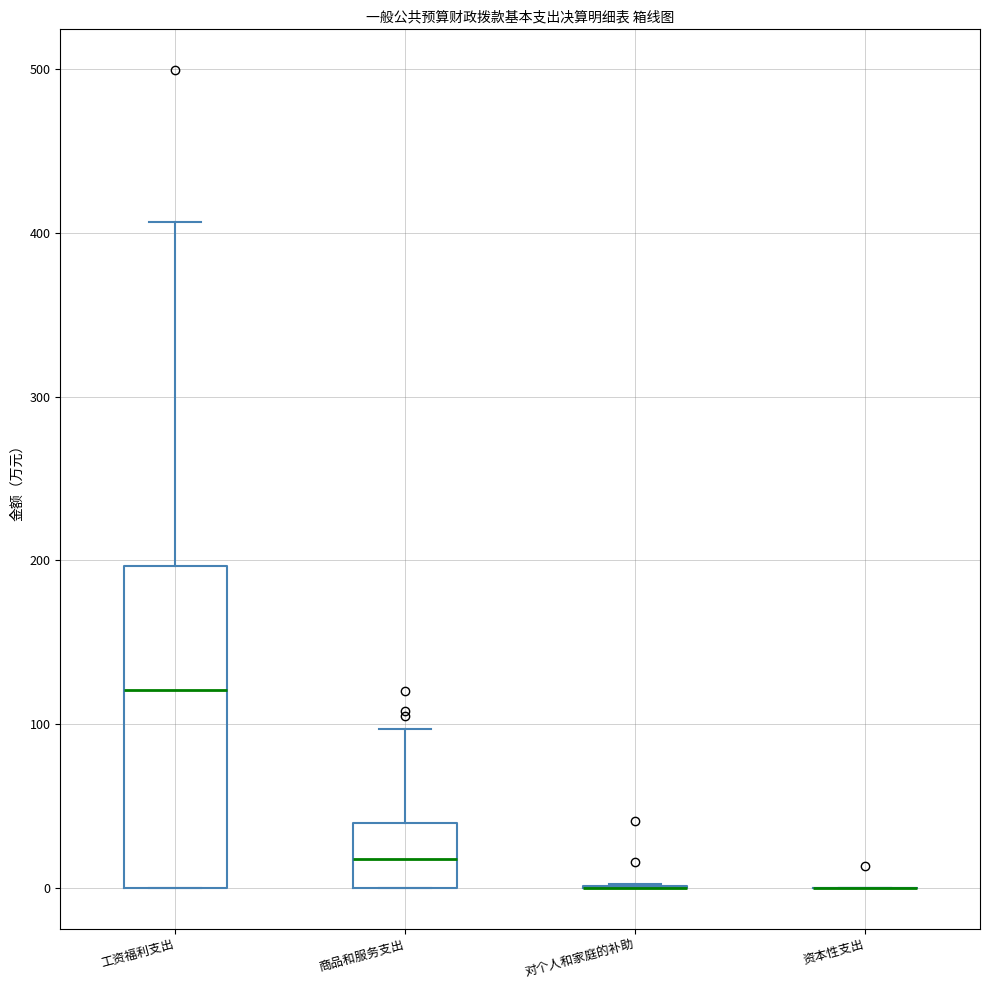

Reading left to right, read every box against the y-axis: the position of its median line, the range the box covers, and the ends of its whiskers. The values are not printed on the chart, so give them approximately, as read against the axis.

工资福利支出: median 120, box 0 to 200, whiskers 0 to 410
商品和服务支出: median 20, box 0 to 40, whiskers 0 to 100
对个人和家庭的补助: box collapsed to a line at 0, whiskers 0 to 0
资本性支出: box collapsed to a line at 0, whiskers 0 to 0